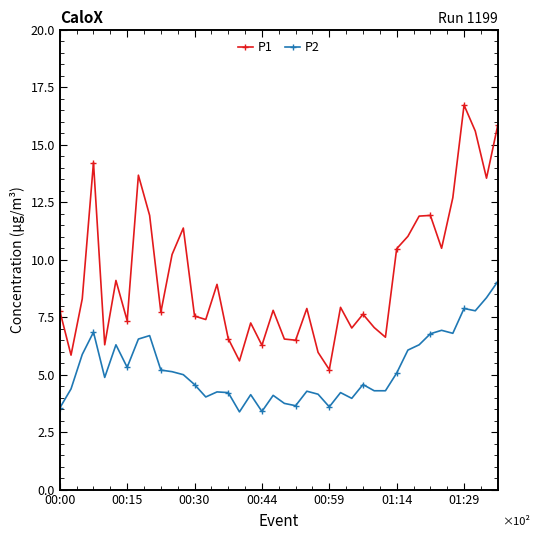

True or false: P1 and P2 intersect in this chart.

False